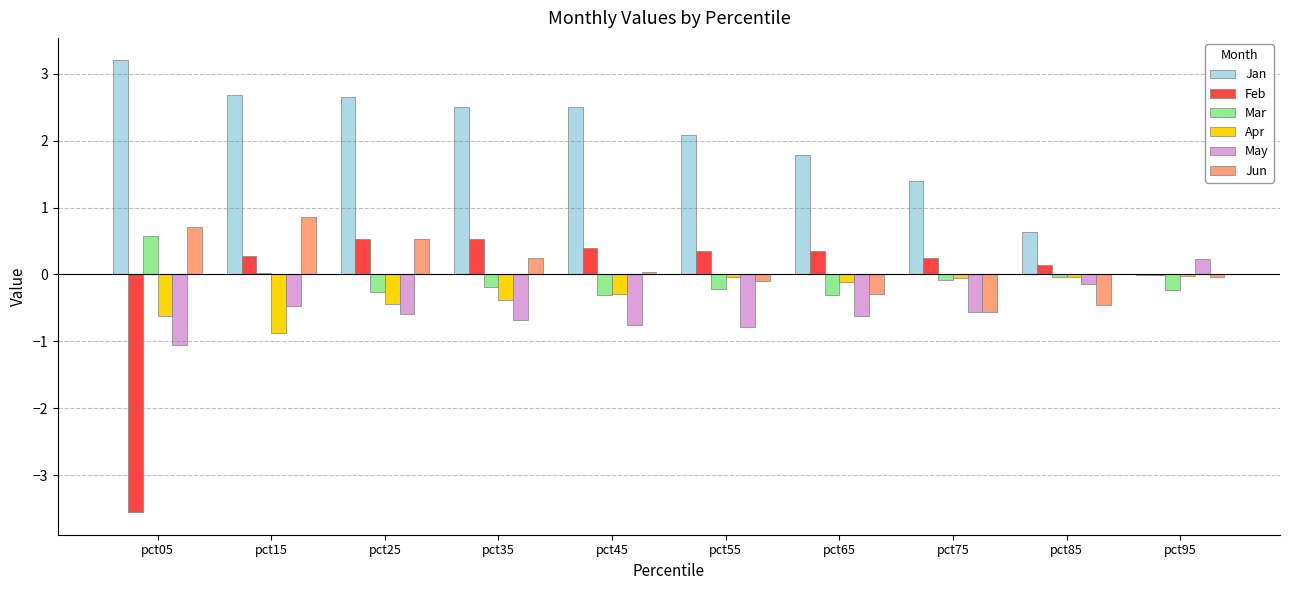

The Jan series shows 2.4 at pct75. True or false?

False